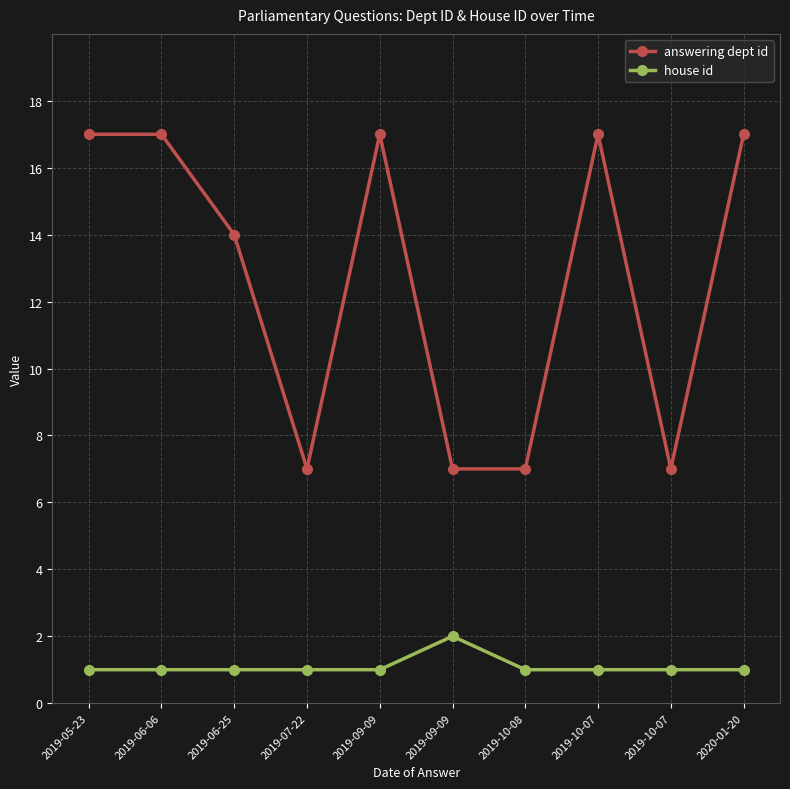

How many series are shown in this chart?

2